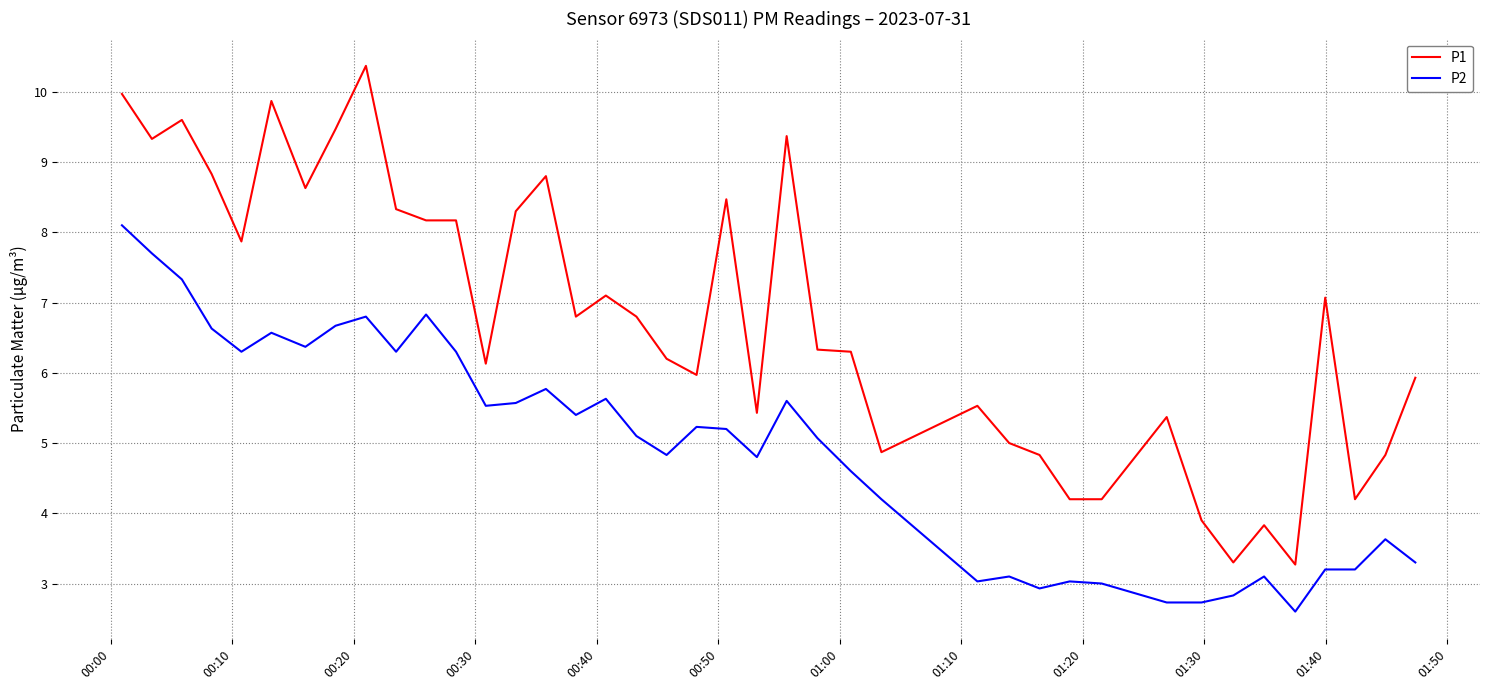

What is the difference between the maximum and minimum values in the P2 series?

5.5